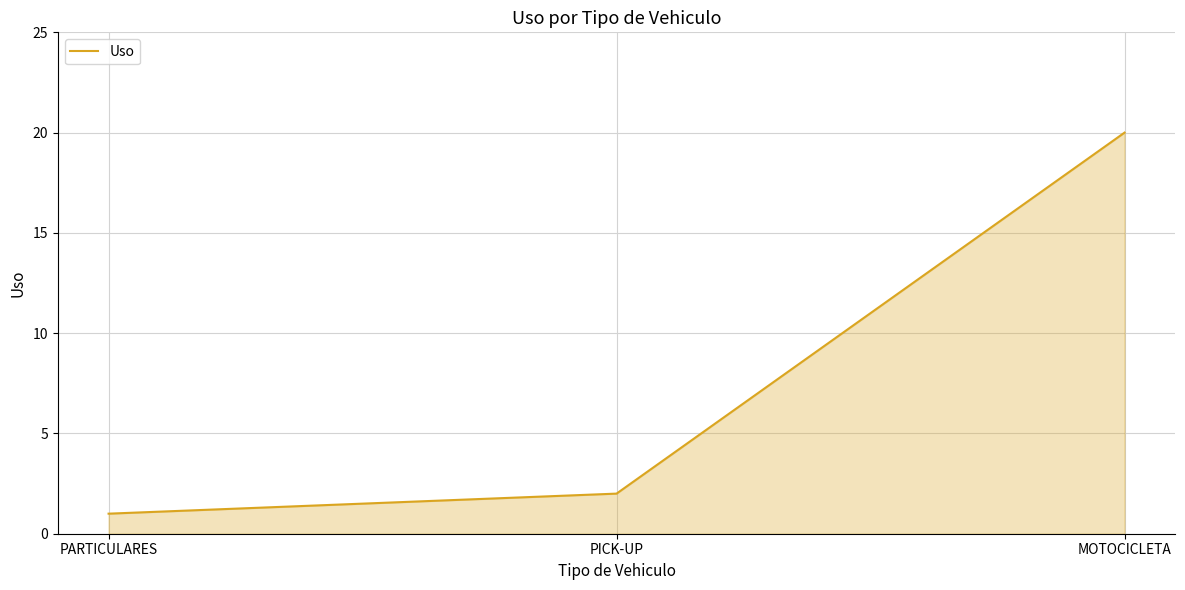

Reading left to right, extract all data points from this chart.

PARTICULARES=1	PICK-UP=2	MOTOCICLETA=20